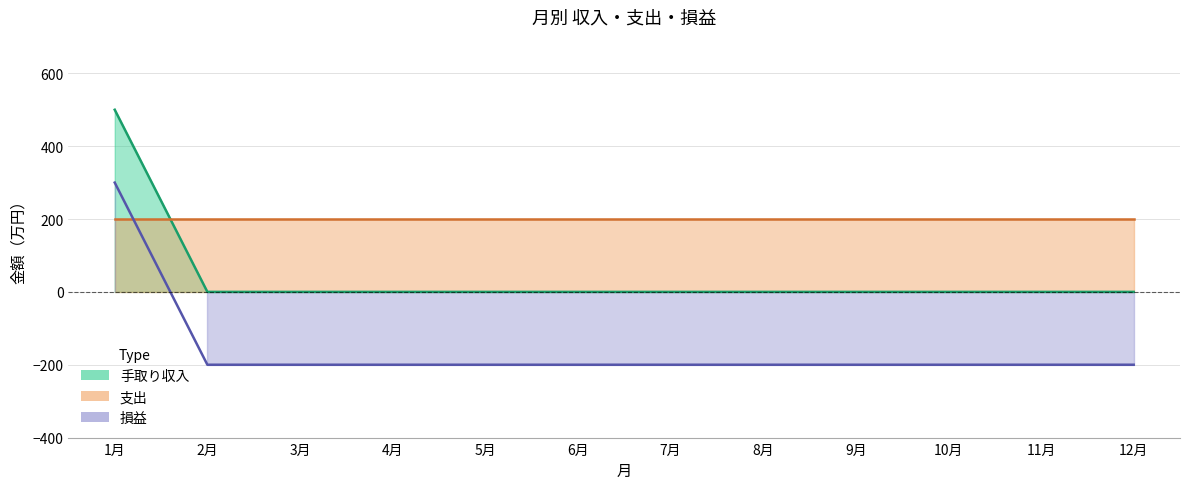

How many values in the 手取り収入 series exceed 0?

1